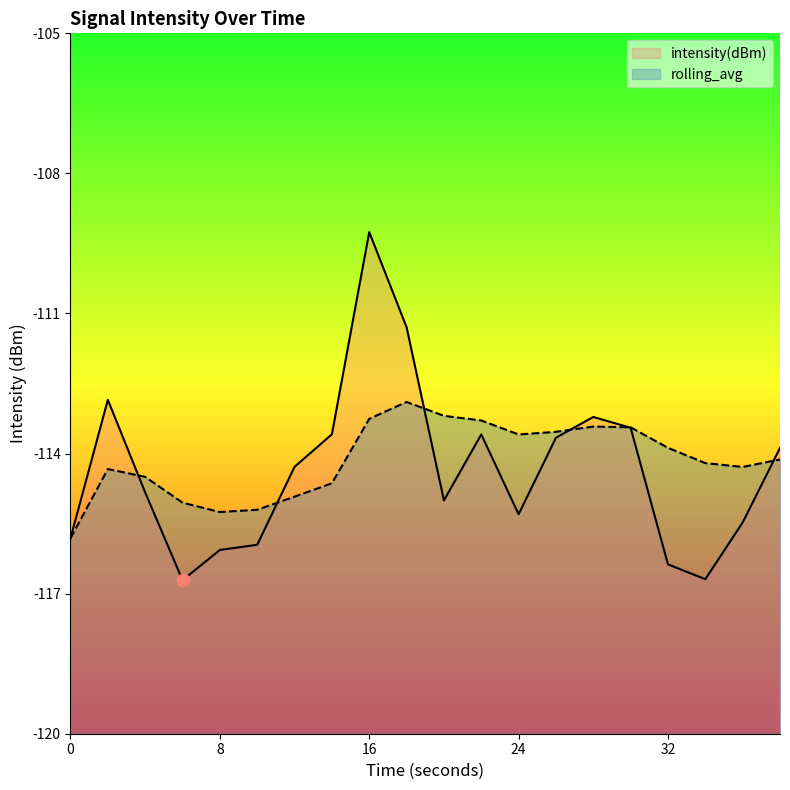

At how many categories does at least one series exceed -116?

20